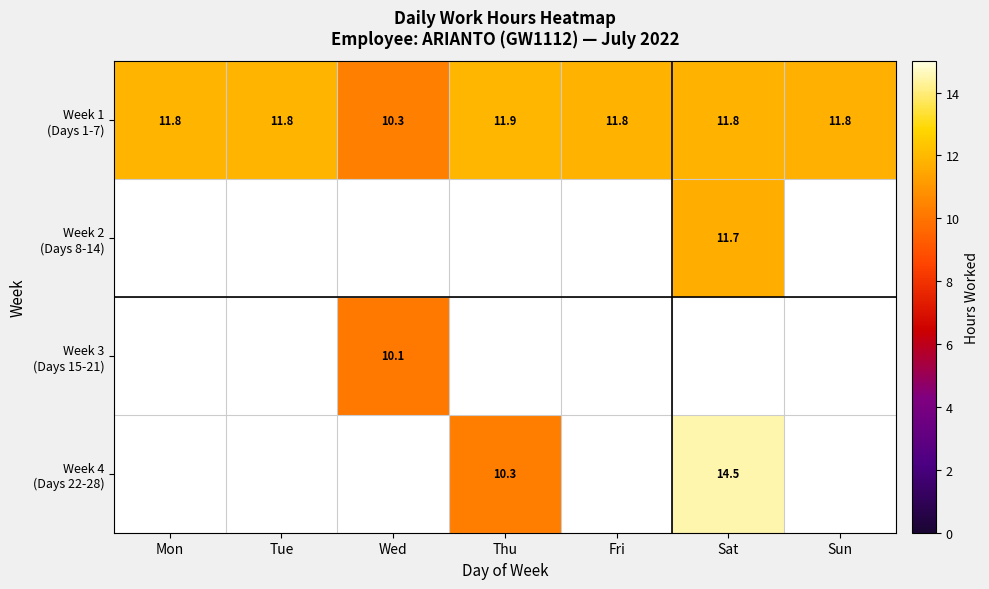

The value of Week 3 (Days 15-21) at Wed is 17.3. True or false?

False